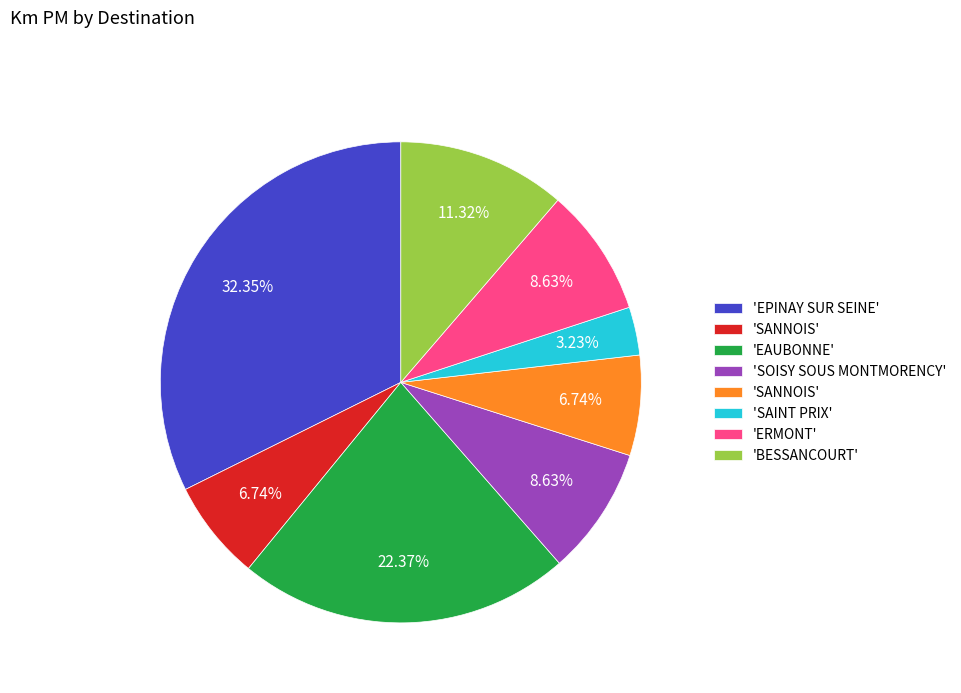

Is there a majority slice in this chart?

No